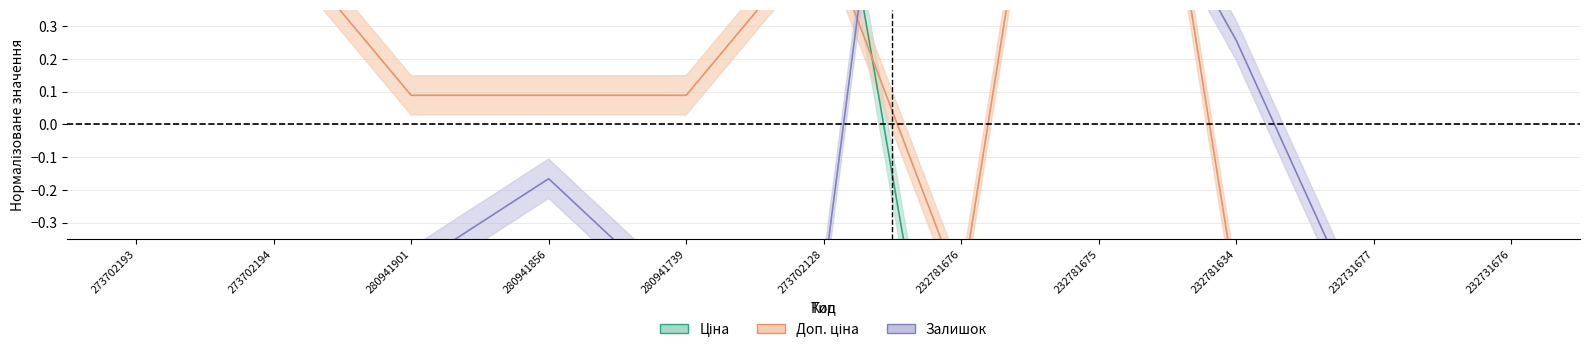

What is the label of the 10th point from the right?

273702194